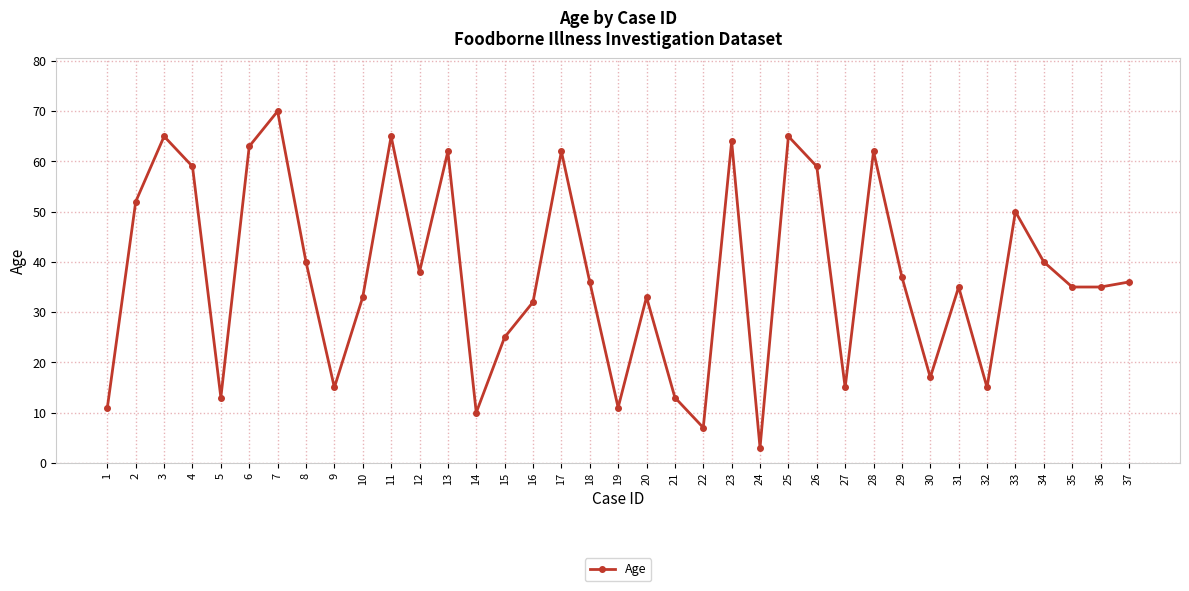

Approximately how many times larger is the value at 3 compared to 29?

1.8